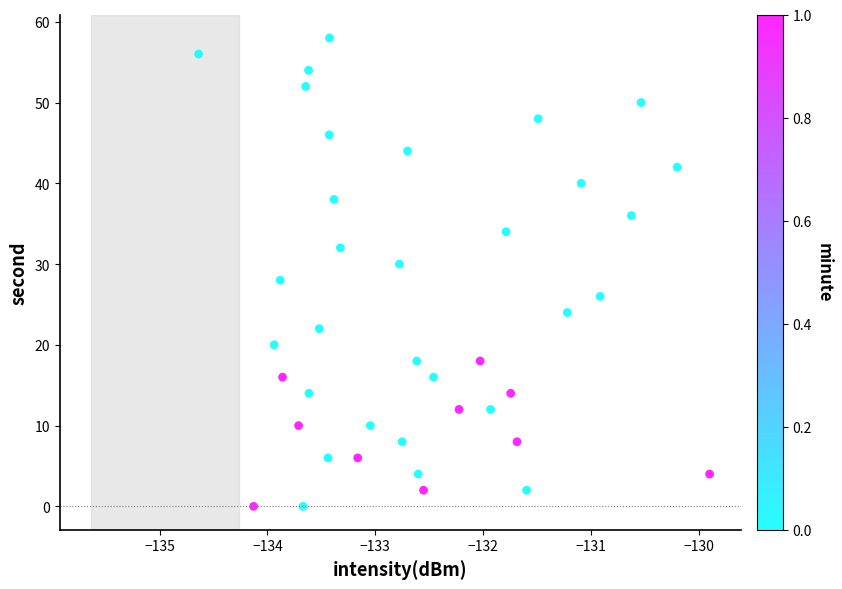

What is the range of Y values (max minus min)?

58